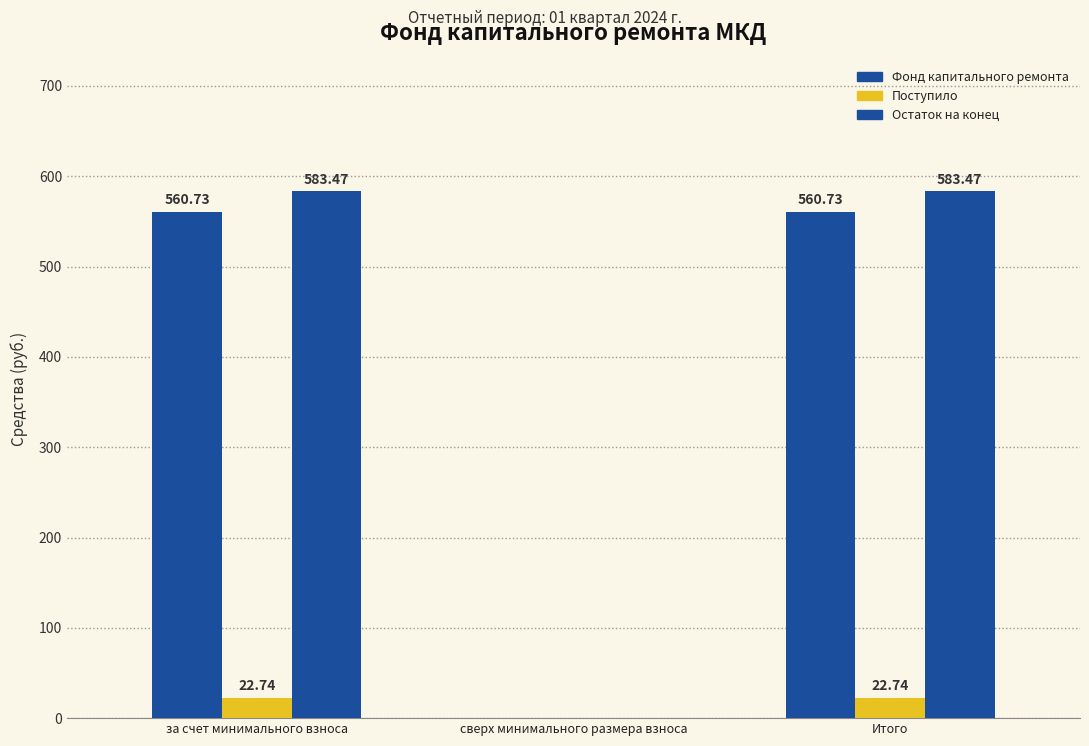

Which category has the highest value across all series?

за счет минимального взноса